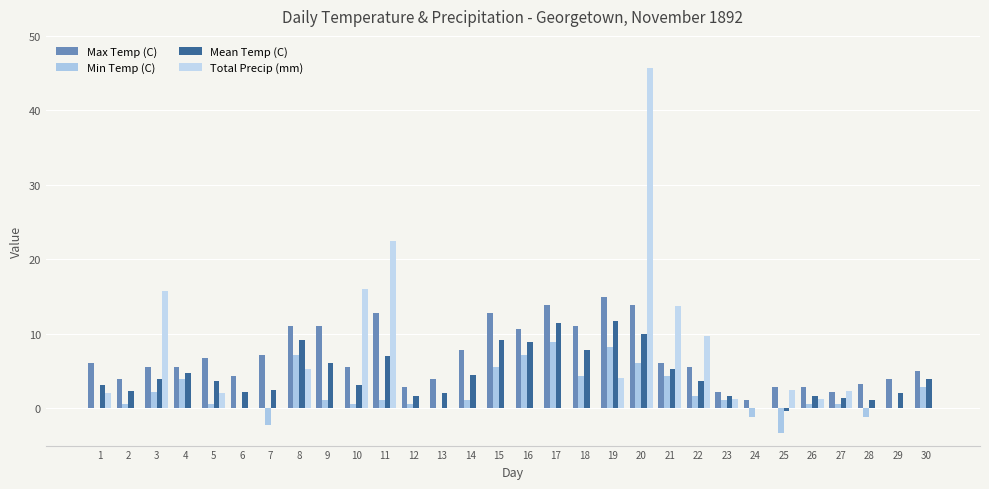

What is the value of the Total Precip (mm) bar at the 22nd from the left?

9.7